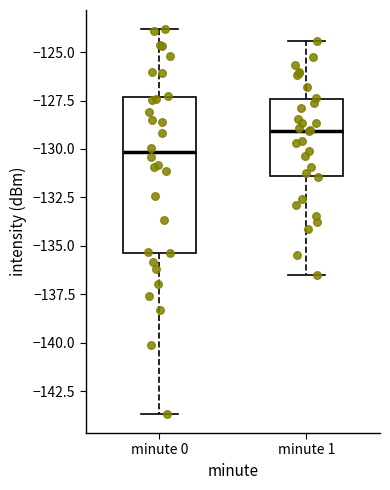

Where does the lower whisker of the box for minute 0 end on the y-axis? The values are not printed on the chart, so give them approximately, as read against the axis.

-143.5